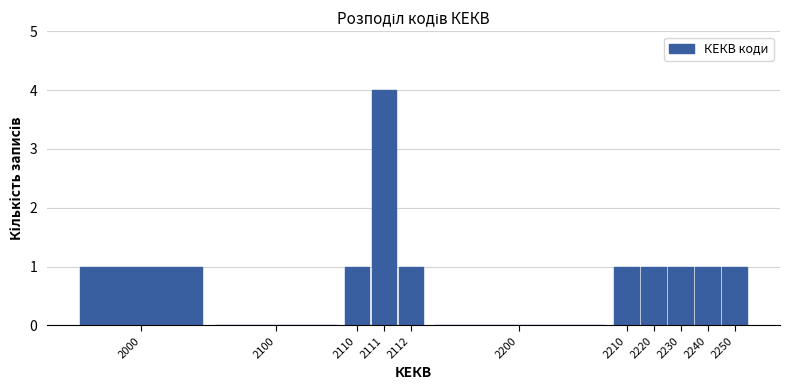

Reading left to right, what are all the values shown in this chart?

2000=1	2100=0	2110=1	2111=4	2112=1	2200=0	2210=1	2220=1	2230=1	2240=1	2250=1